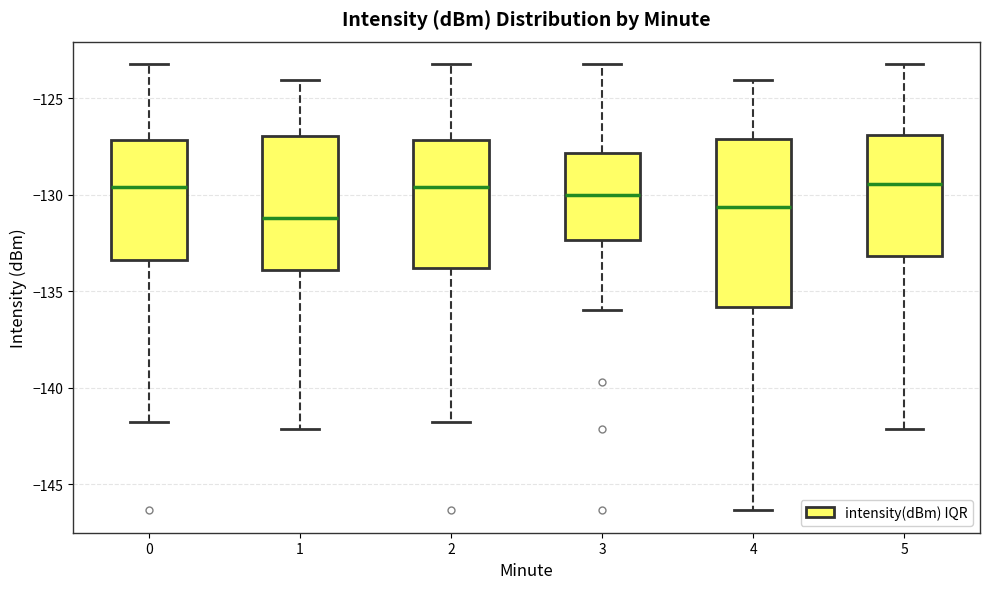

Which box is the tallest, from its lower edge to its upper edge?

4